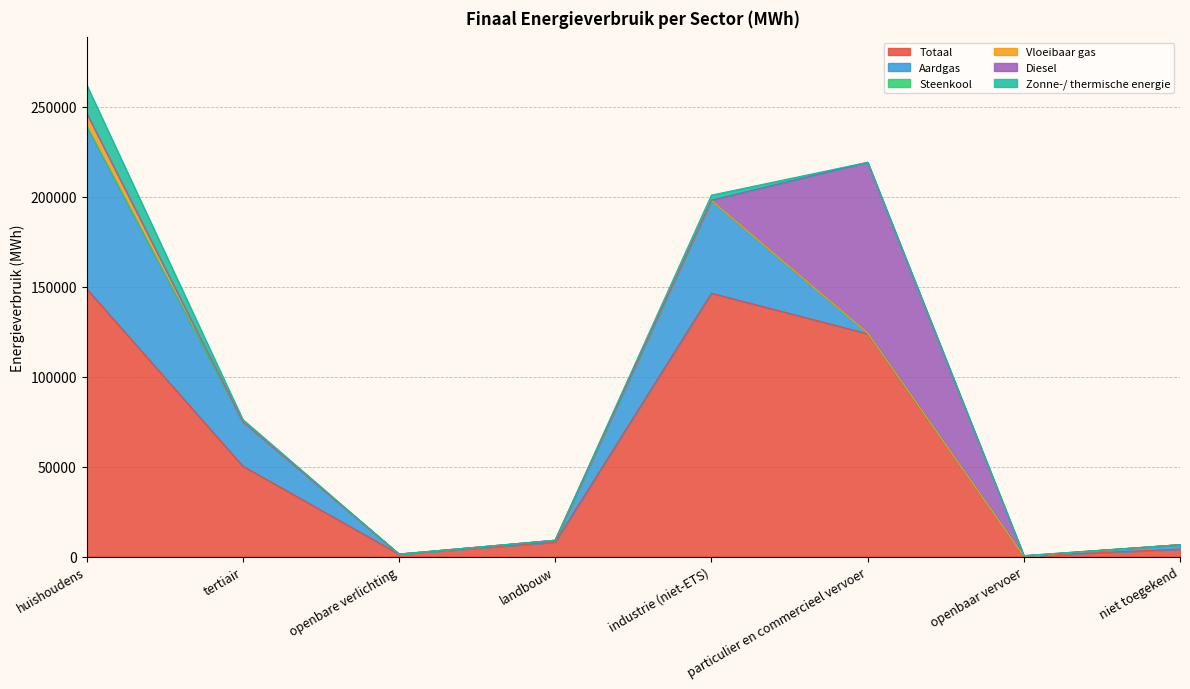

Which series changed the most between tertiair and openbaar vervoer?

Totaal